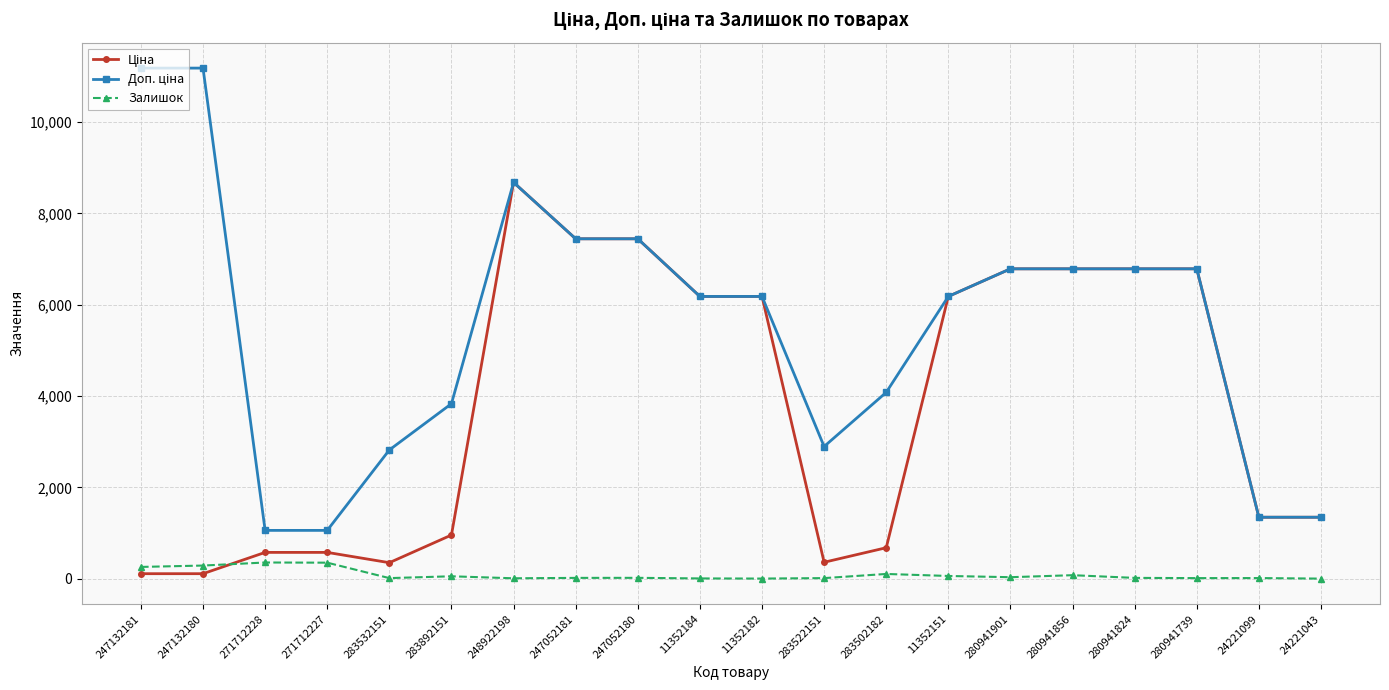

The Залишок series shows 11.0 at 248922198. True or false?

True